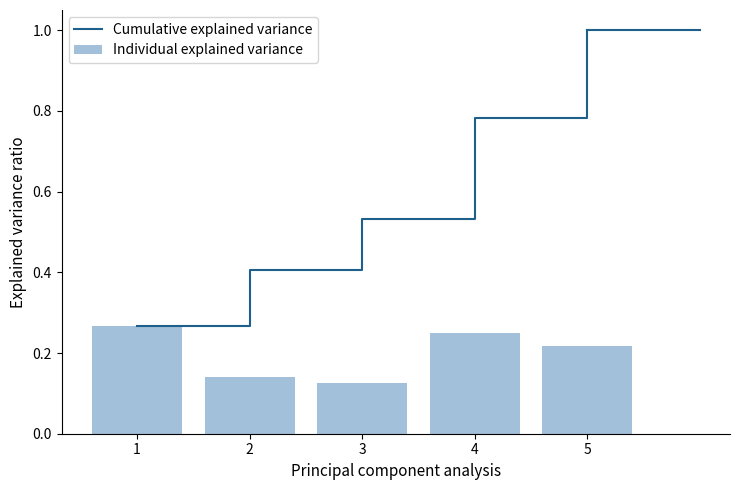

At which label does Cumulative explained variance reach its minimum?

1